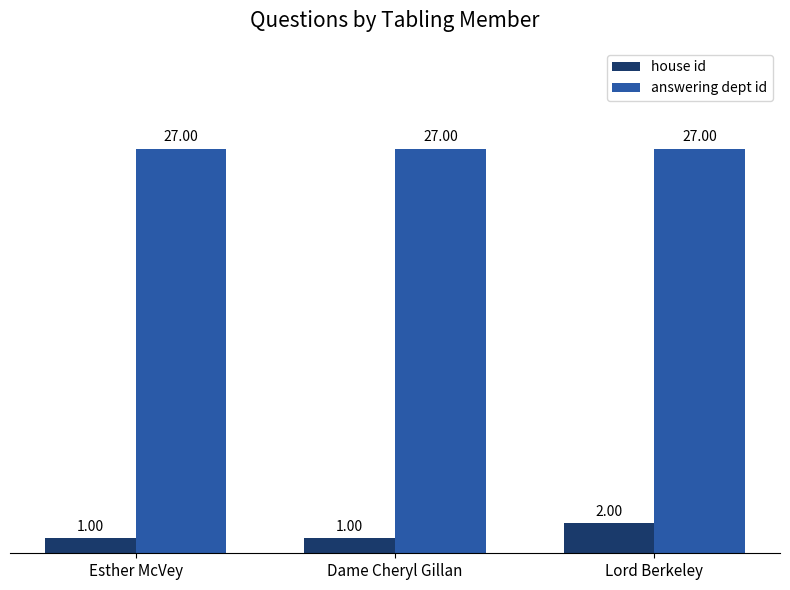

How many bars are there in each group?

2